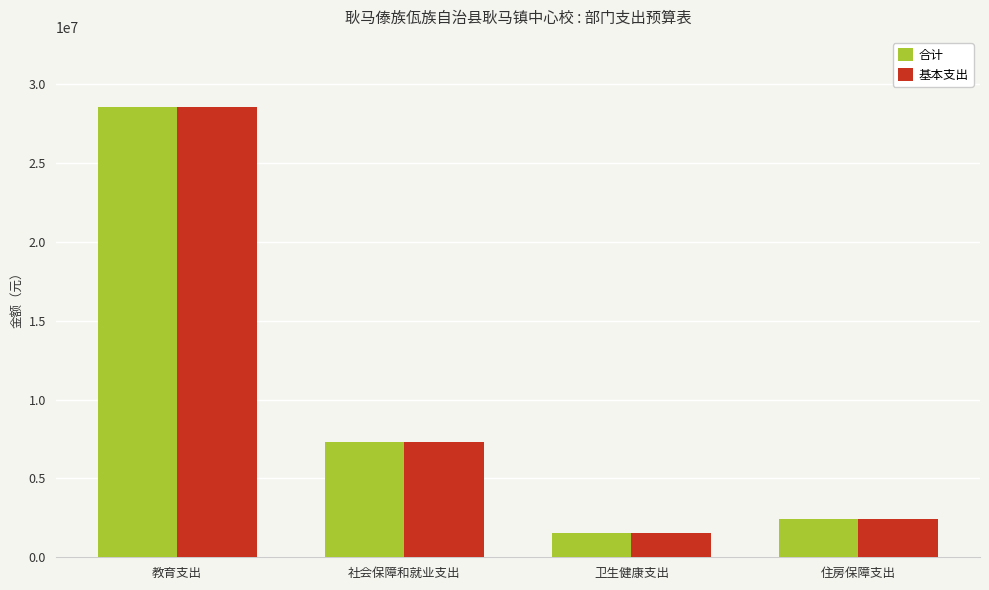

Is the value of 基本支出 at 教育支出 greater than the value of 合计 at 住房保障支出?

Yes